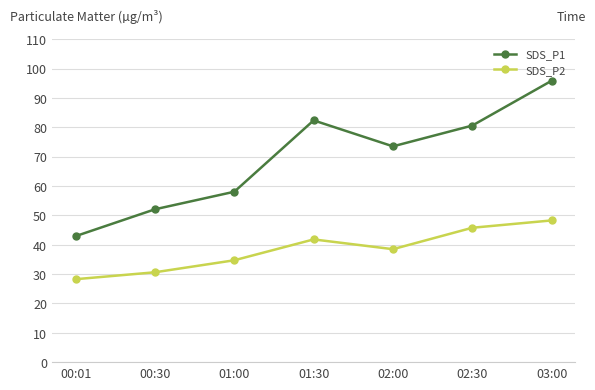

List the series in order of their overall mean, highest first.

SDS_P1, SDS_P2